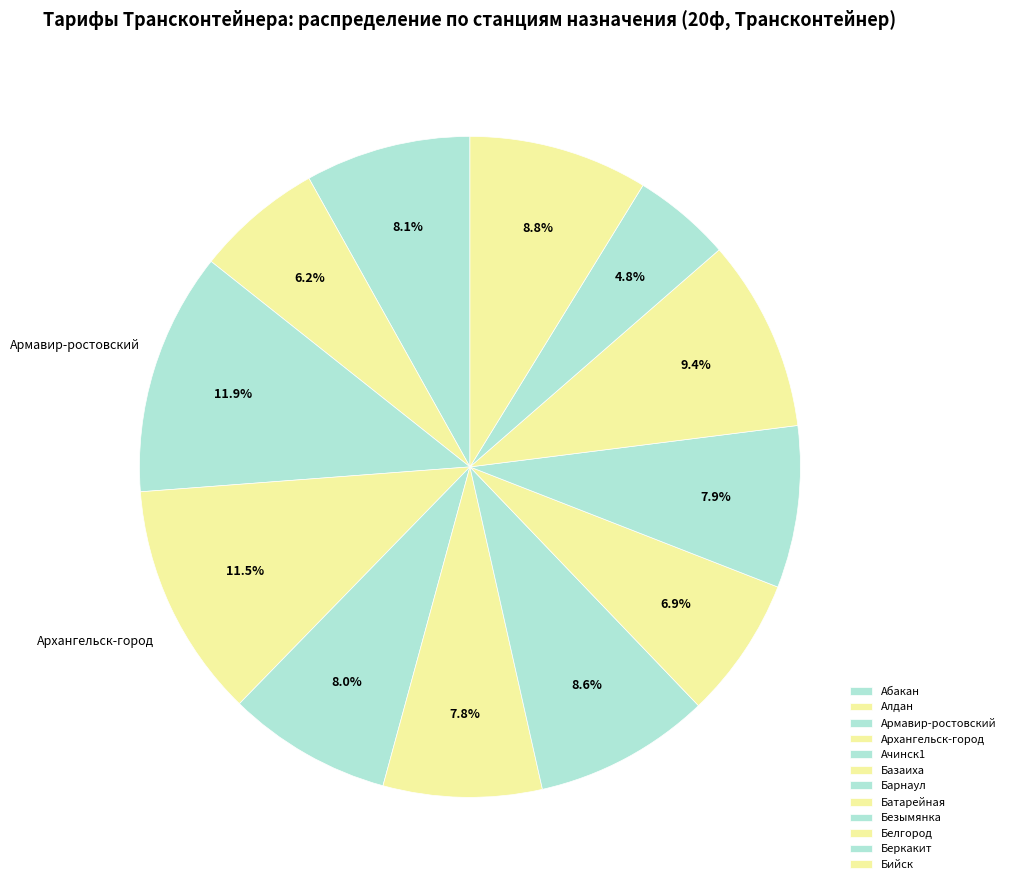

Count the number of slices in the pie.

12